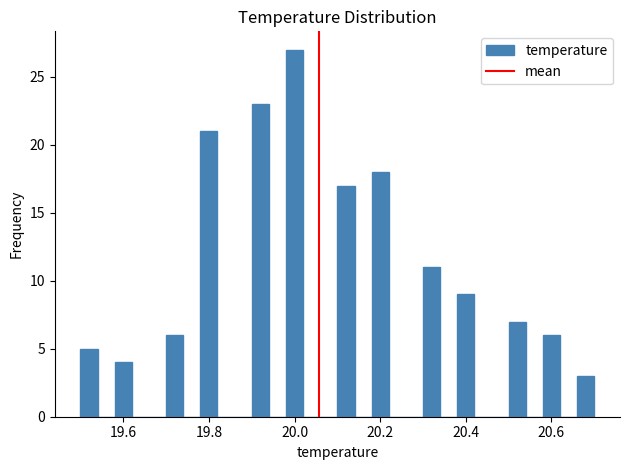

Around what value on the x-axis is the tallest bar? Give the approximate position of its centre, as read against the axis.

20.00